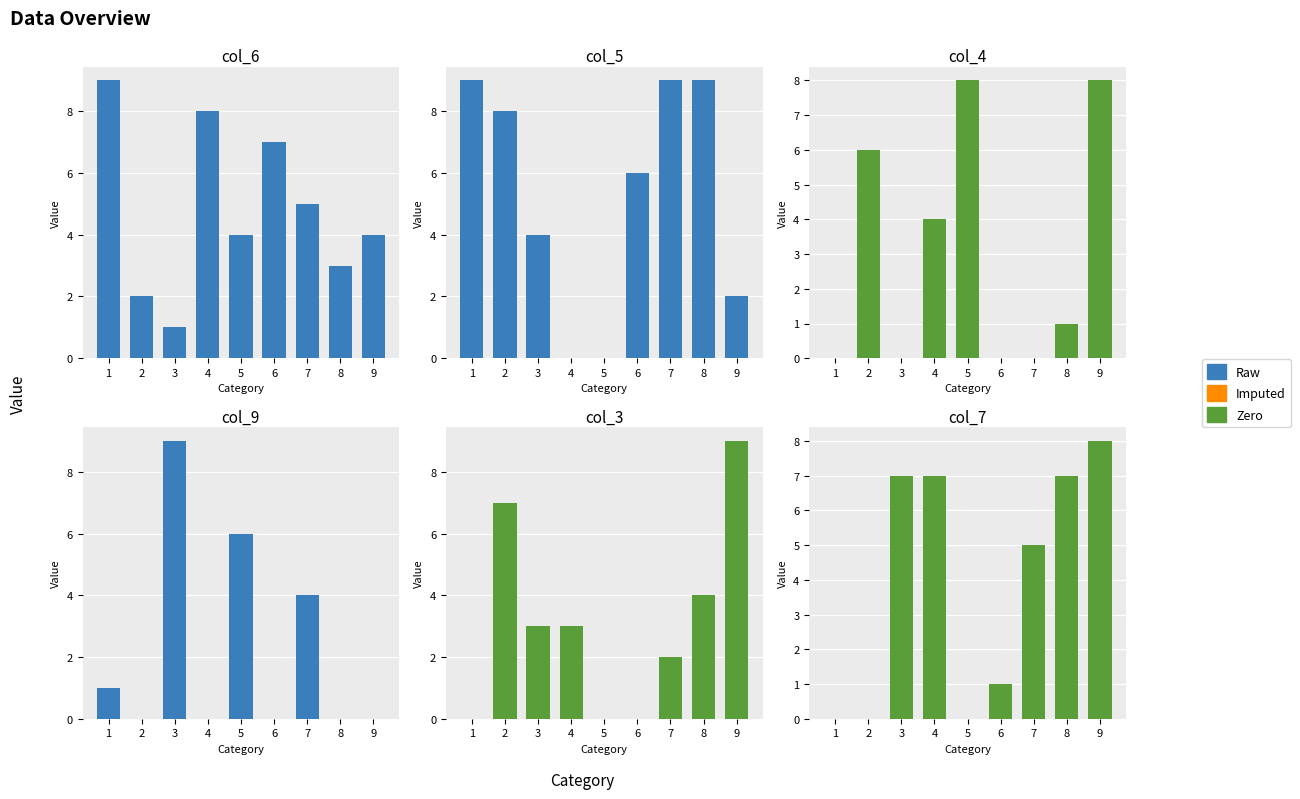

At which category does the chart reach its minimum across all series?

2